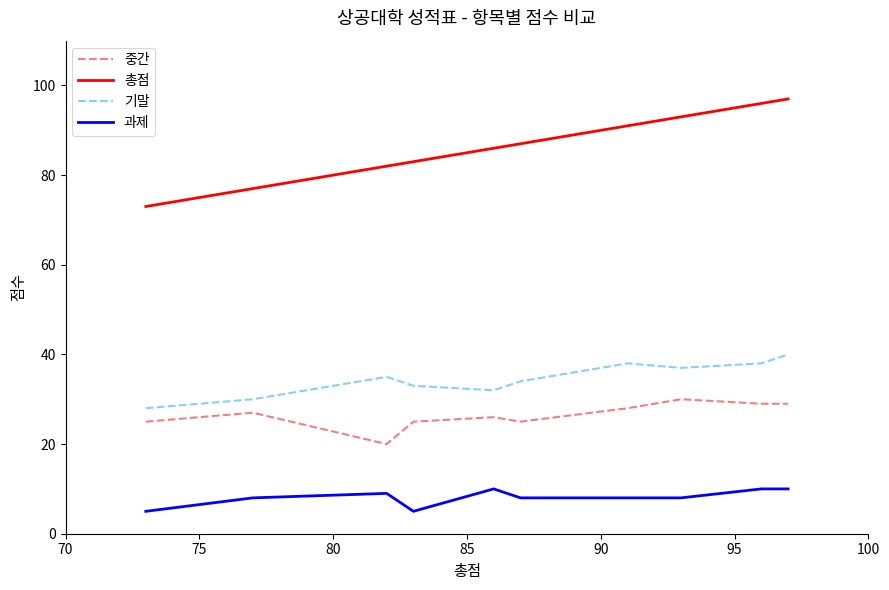

True or false: 총점 and 중간 intersect in this chart.

False